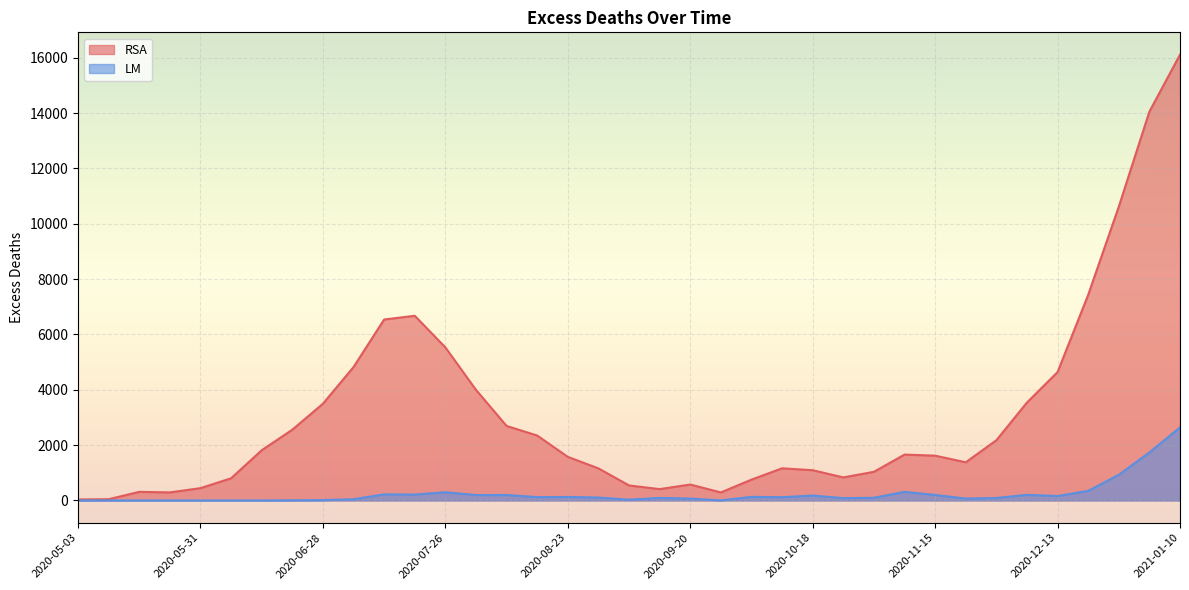

What is the label of the 7th point from the right?

2020-11-29